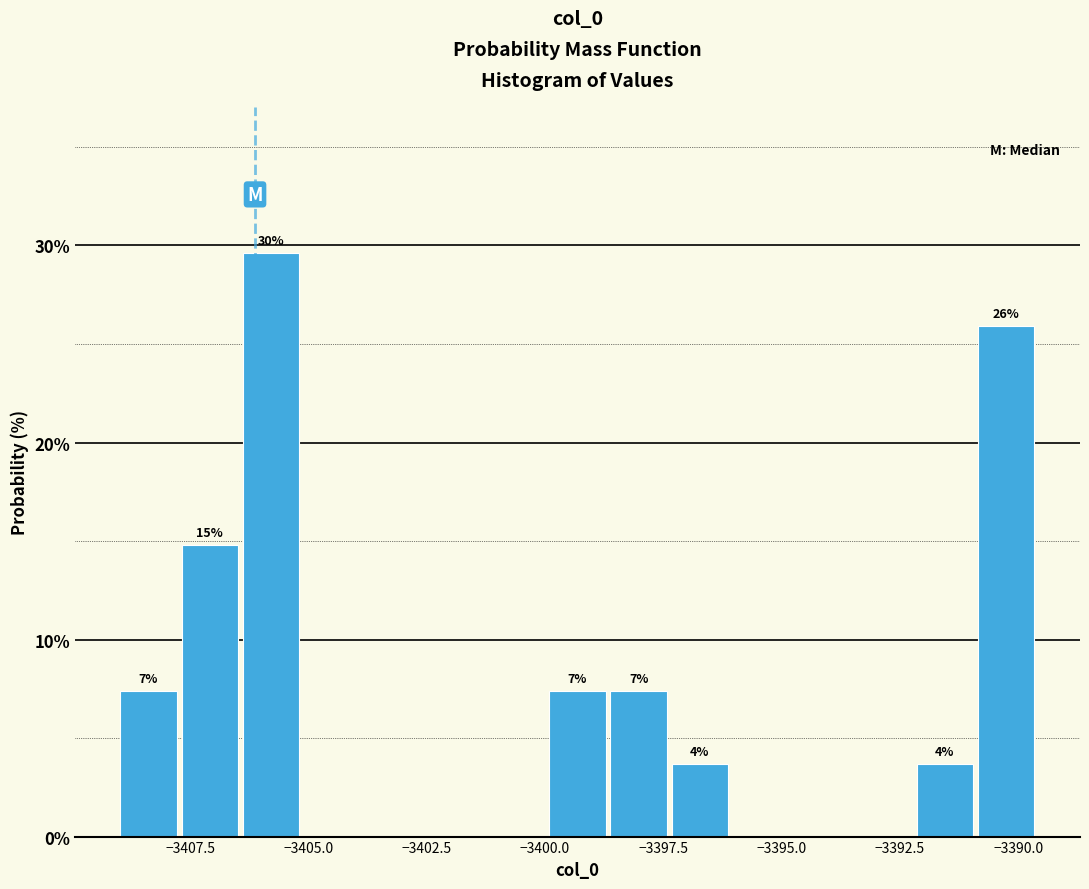

Around what value on the x-axis is the tallest bar? Give the approximate position of its centre, as read against the axis.

-3406.0